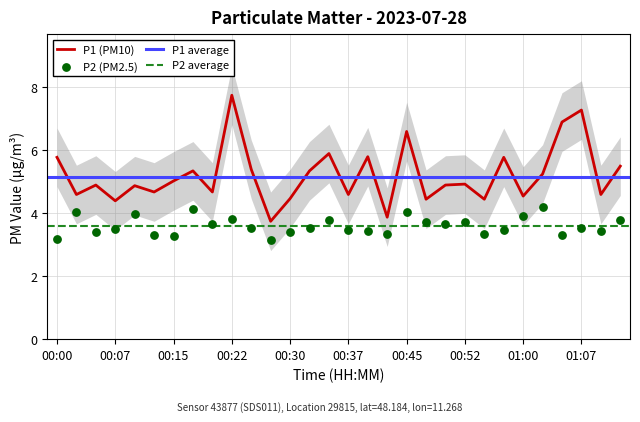

At how many categories does at least one series exceed 6?

4